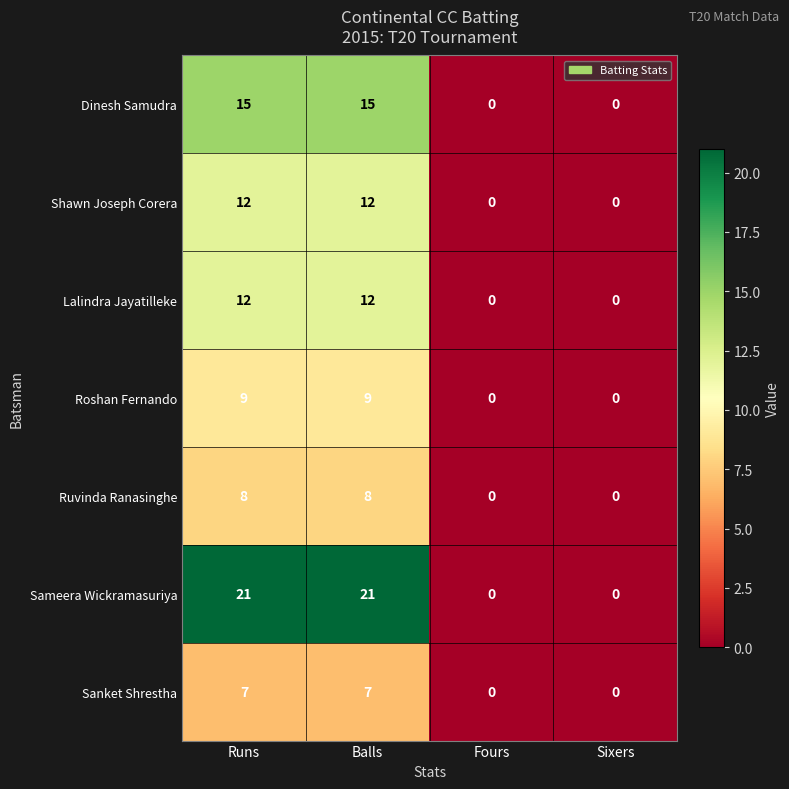

Which series has the widest spread of values?

Sameera Wickramasuriya